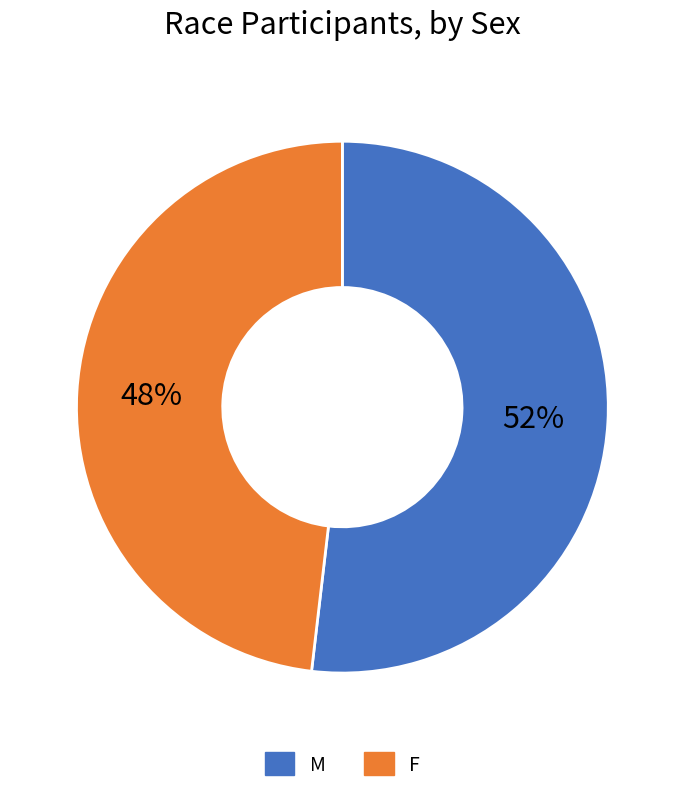

To the nearest percent, what is the difference between the M and F slice percentages?

4%